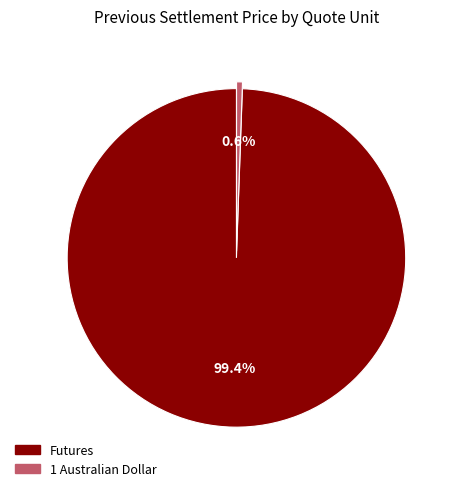

Between Futures and 1 Australian Dollar, which is larger?

Futures